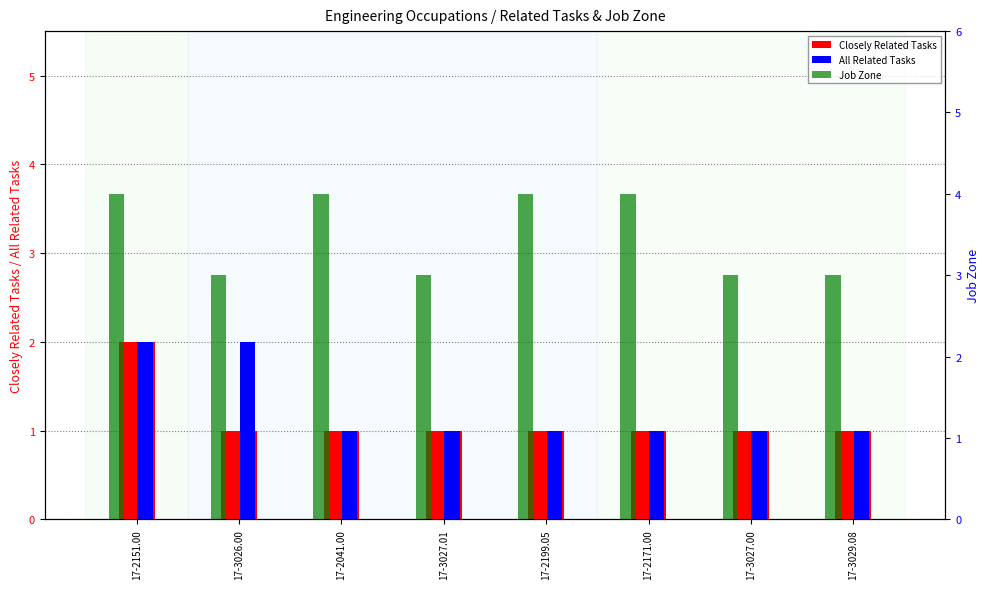

List the series in order of their peak value, highest first.

Job Zone, Closely Related Tasks, All Related Tasks